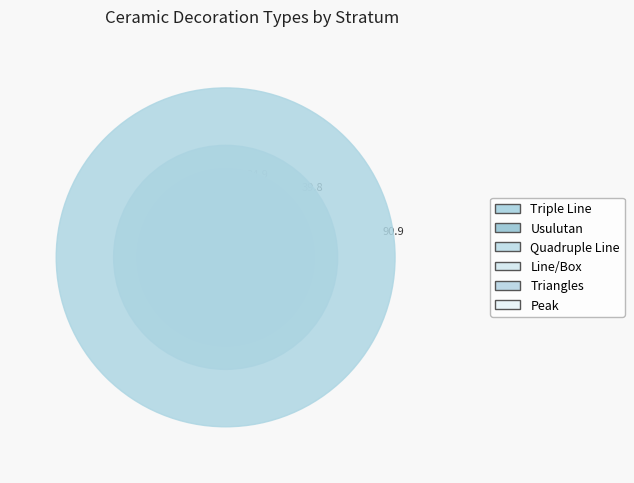

To the nearest percent, what is the difference between the largest and smallest slice percentages?

85%